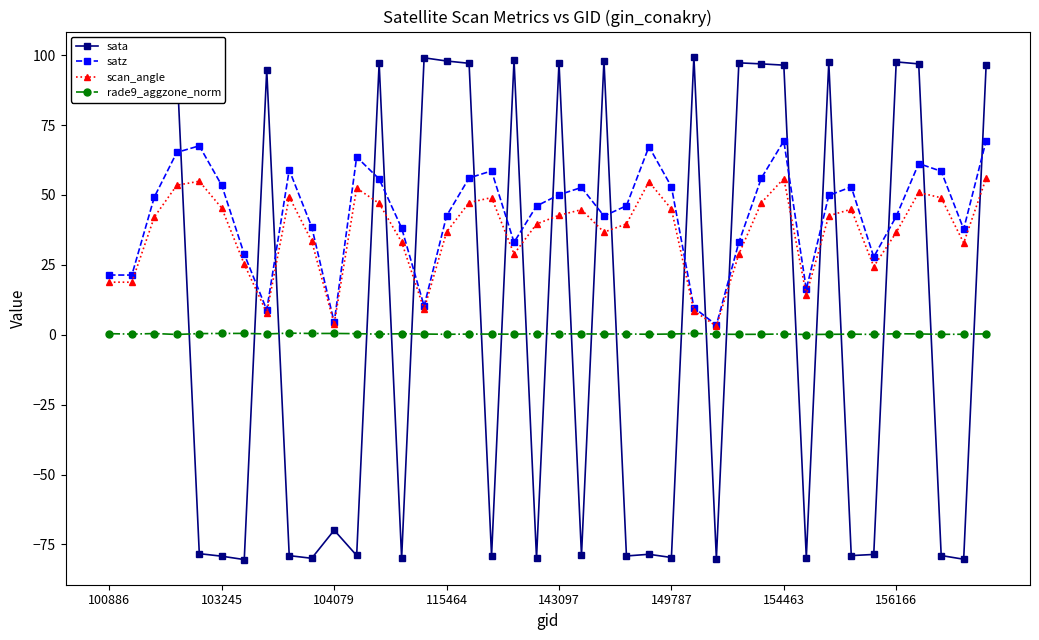

How many values in the scan_angle series are below 42?

20